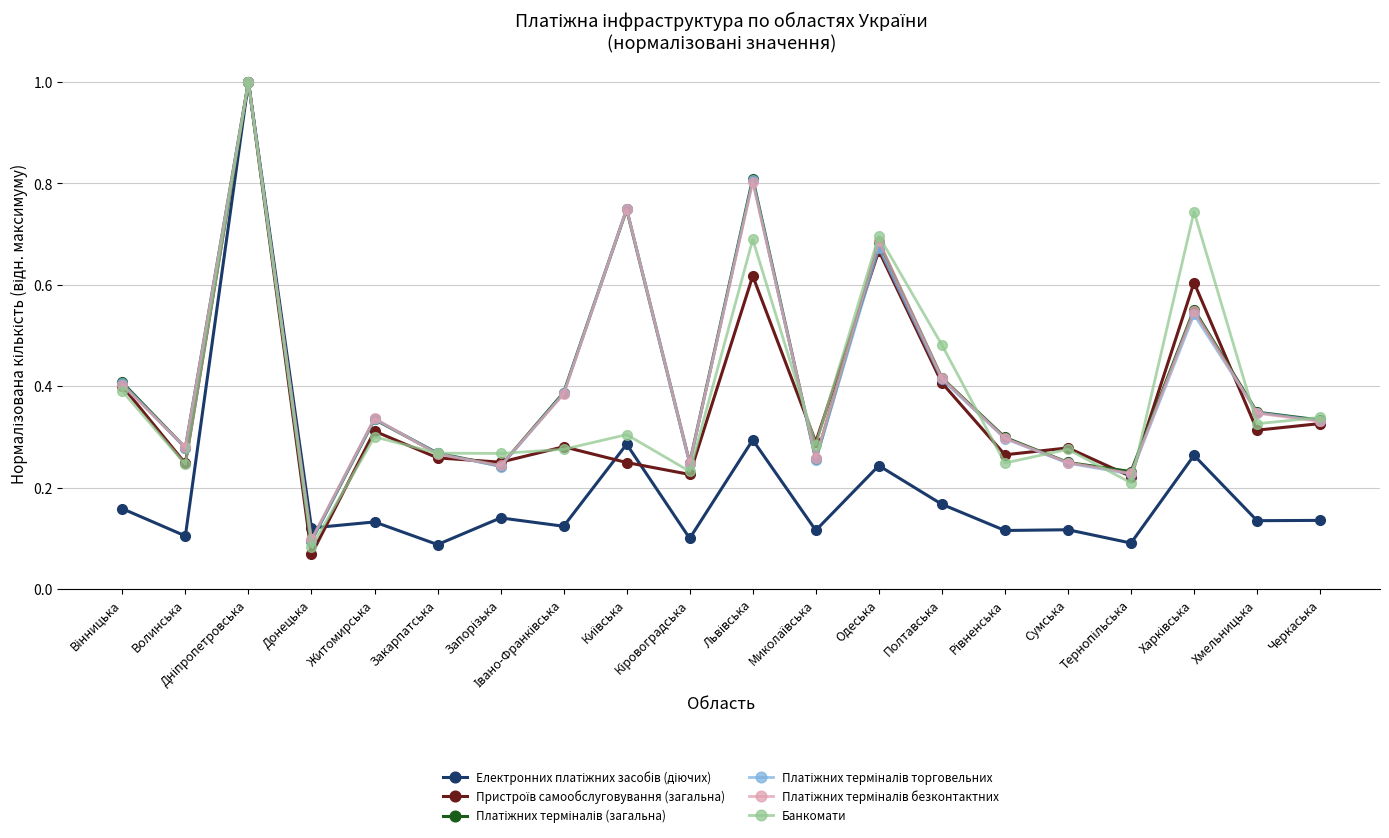

At how many categories does at least one series exceed 0?

20